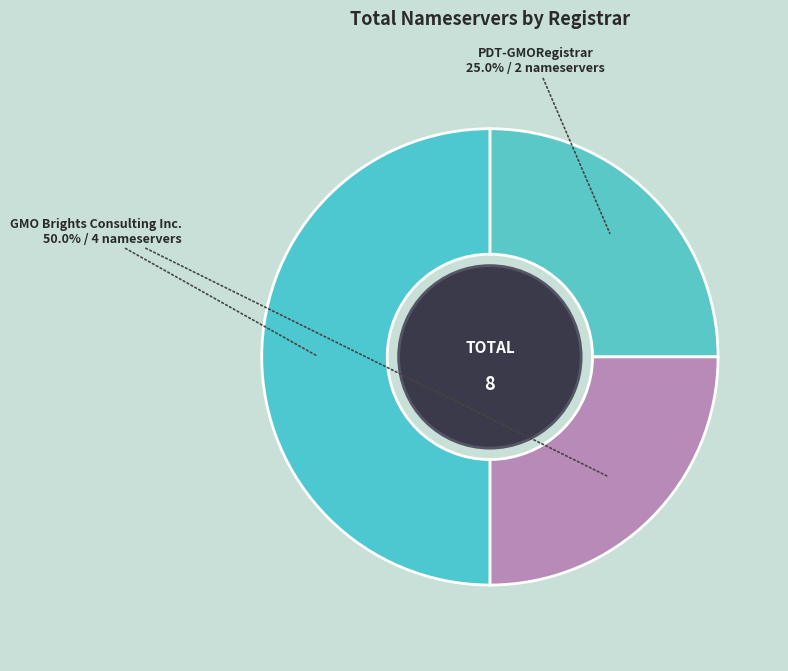

Count the number of slices in the pie.

3